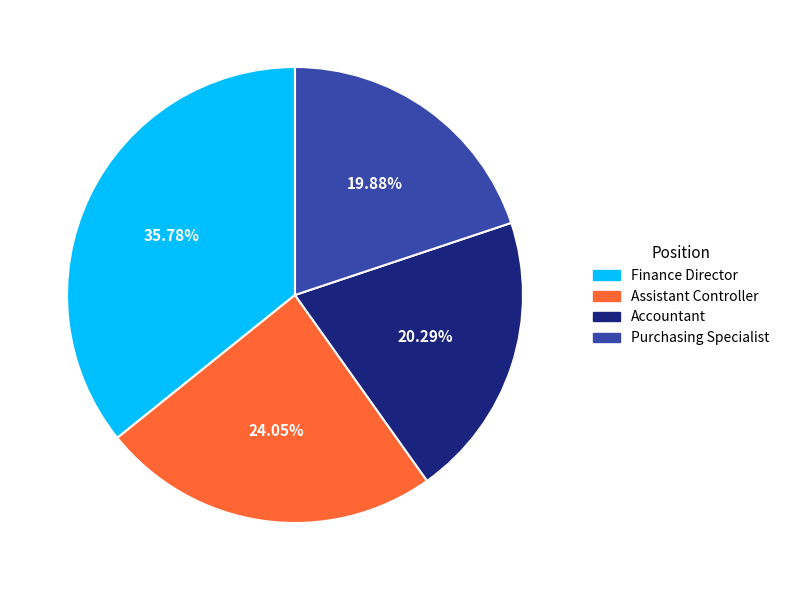

To the nearest percent, what is the average slice percentage?

25%